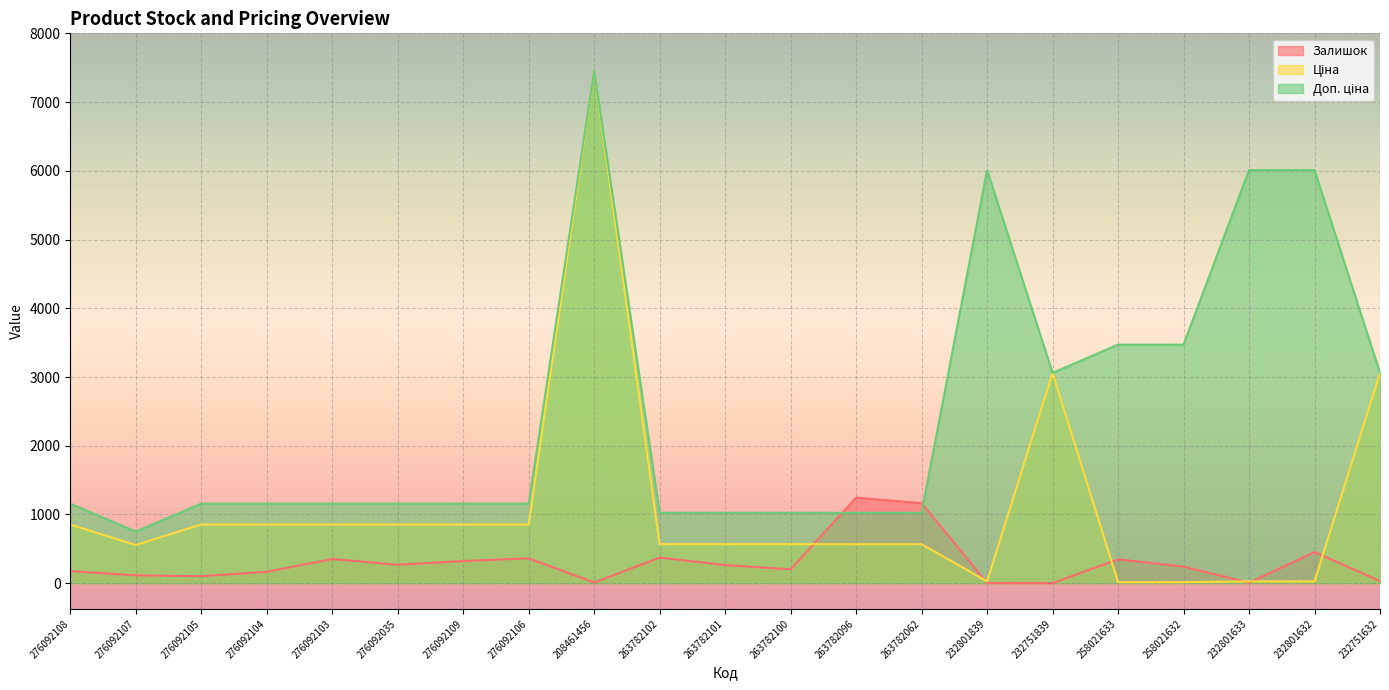

How many lines are shown in the chart?

3